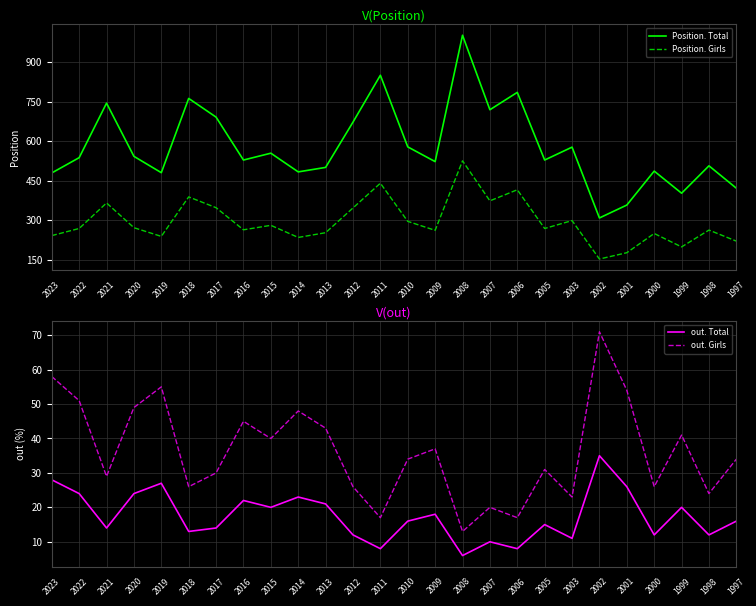

The value of Position. Total at 2016 is 922. True or false?

False